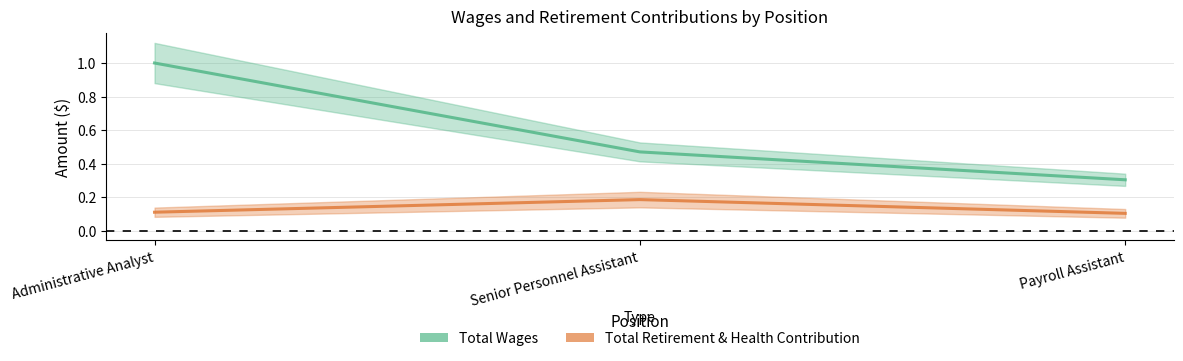

What is the minimum value for Total Wages?

0.3